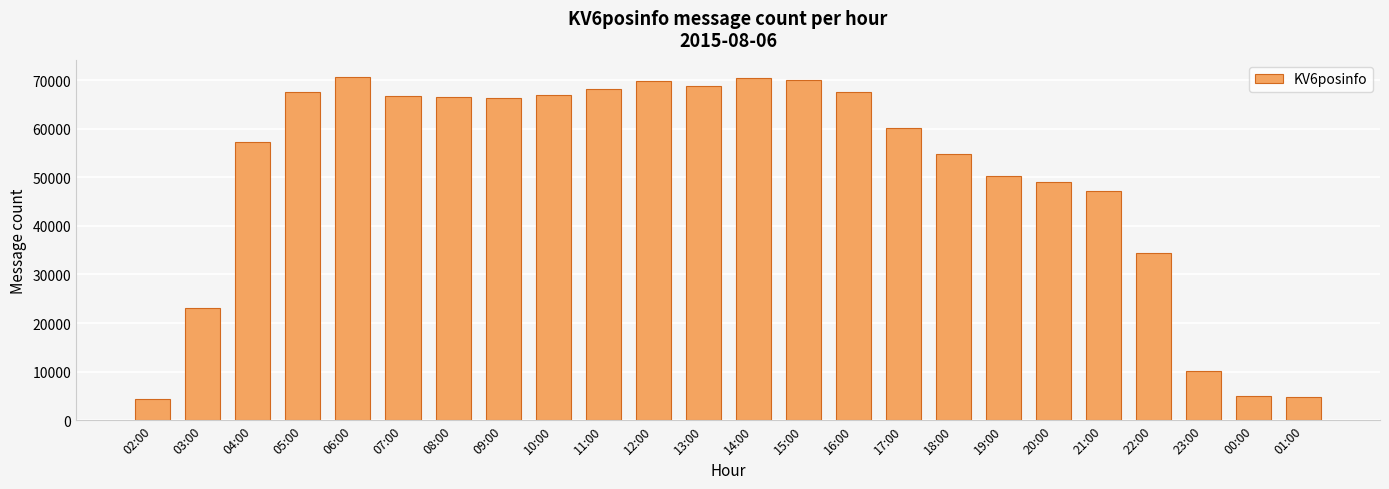

Is it true that the value at 03:00 is 38729?

False